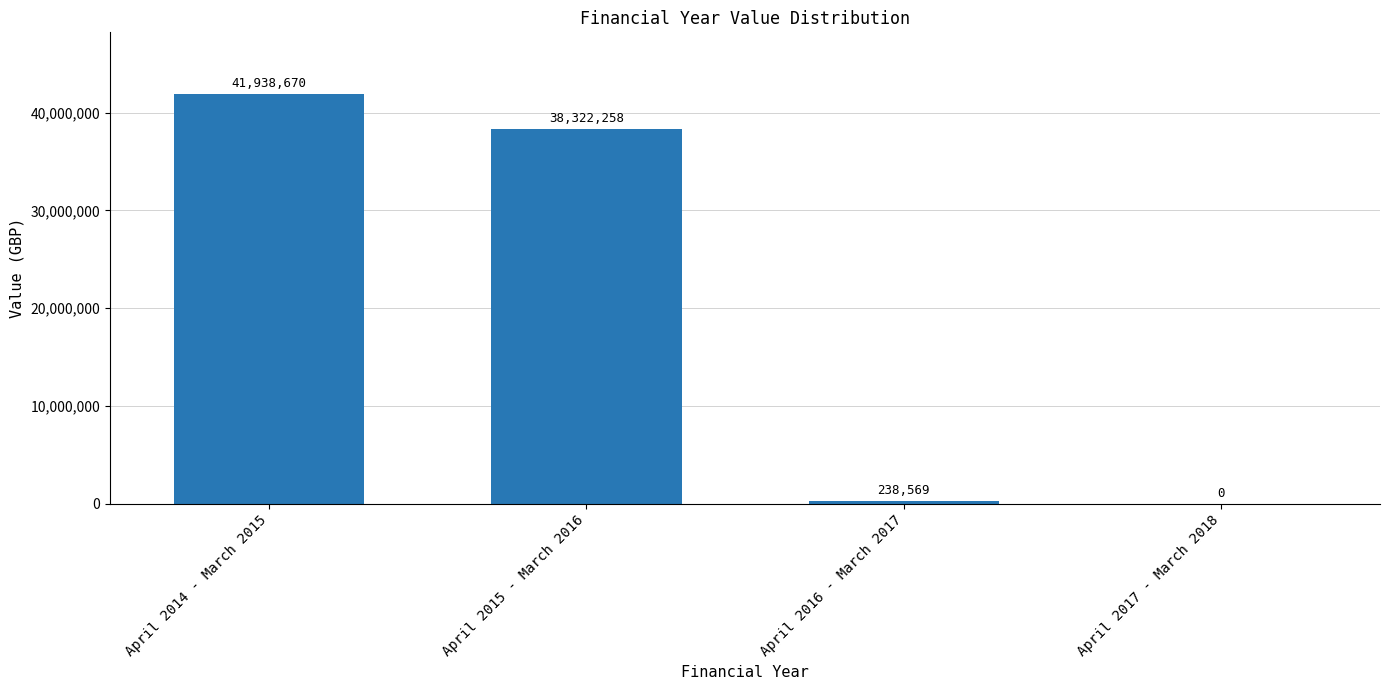

What is the greatest value displayed?

41938670